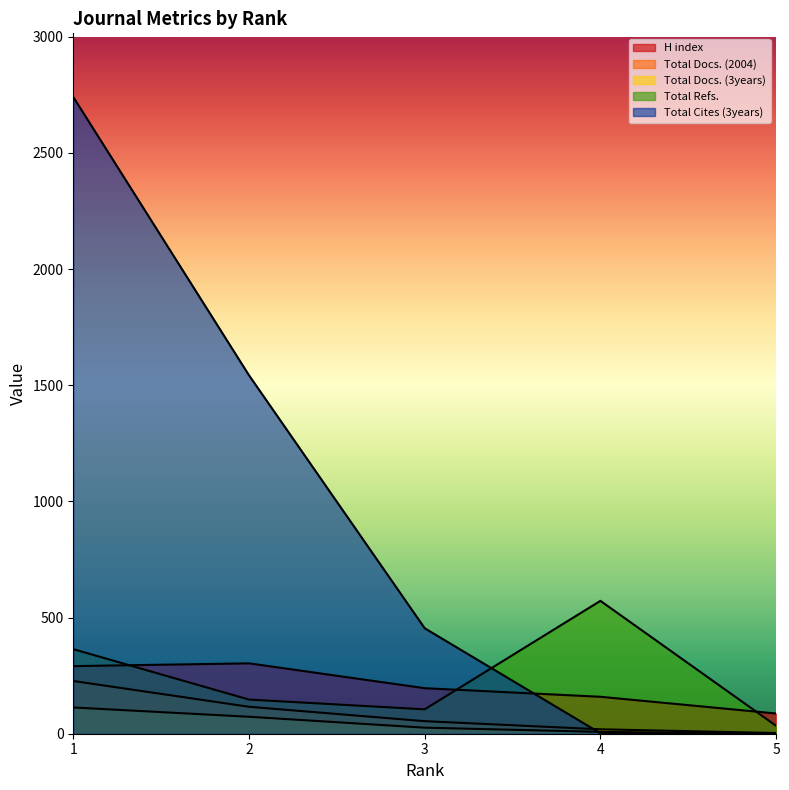

Rank the series at 1 from lowest to highest value.

Total Docs. (3years), Total Docs. (2004), H index, Total Refs., Total Cites (3years)